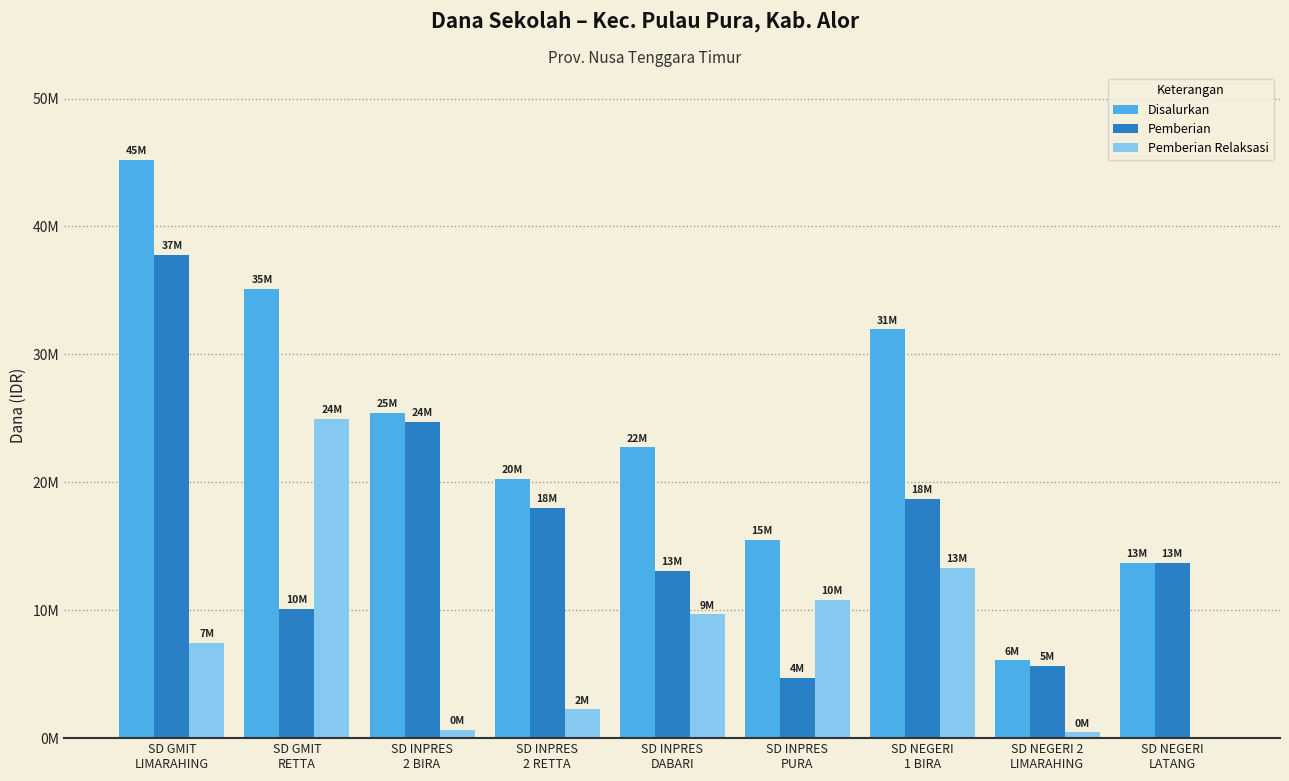

What is the label of the 6th bar from the left?

SD INPRES
PURA